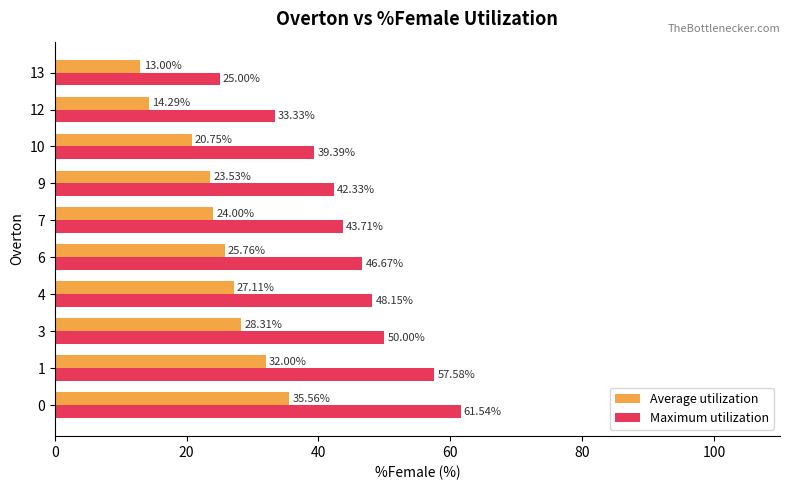

Is the value of Average utilization at 9 greater than the value of Maximum utilization at 3?

No